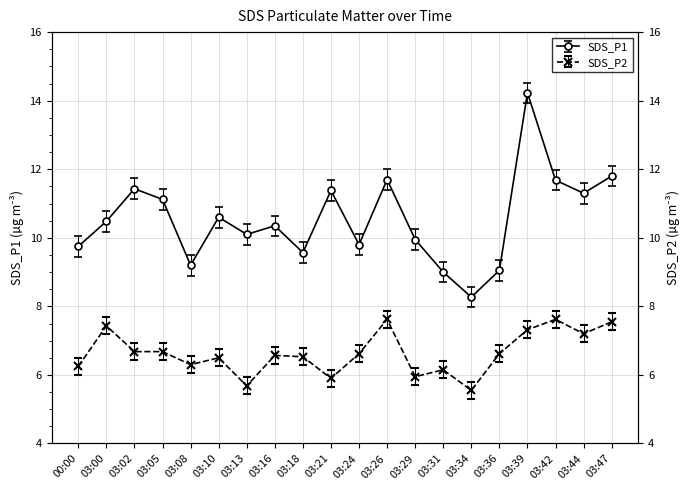

Where is SDS_P2 nearest to the value 6?

03:29